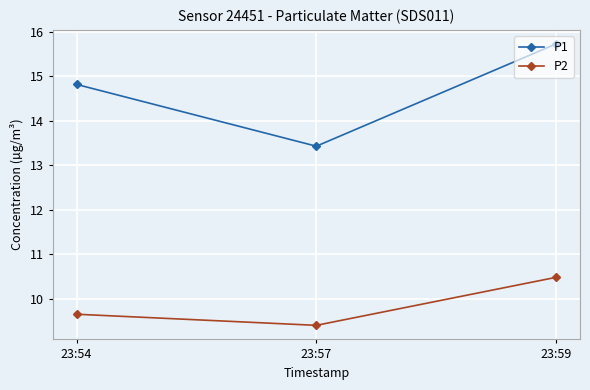

Which category has the highest value in the P2 series?

23:59